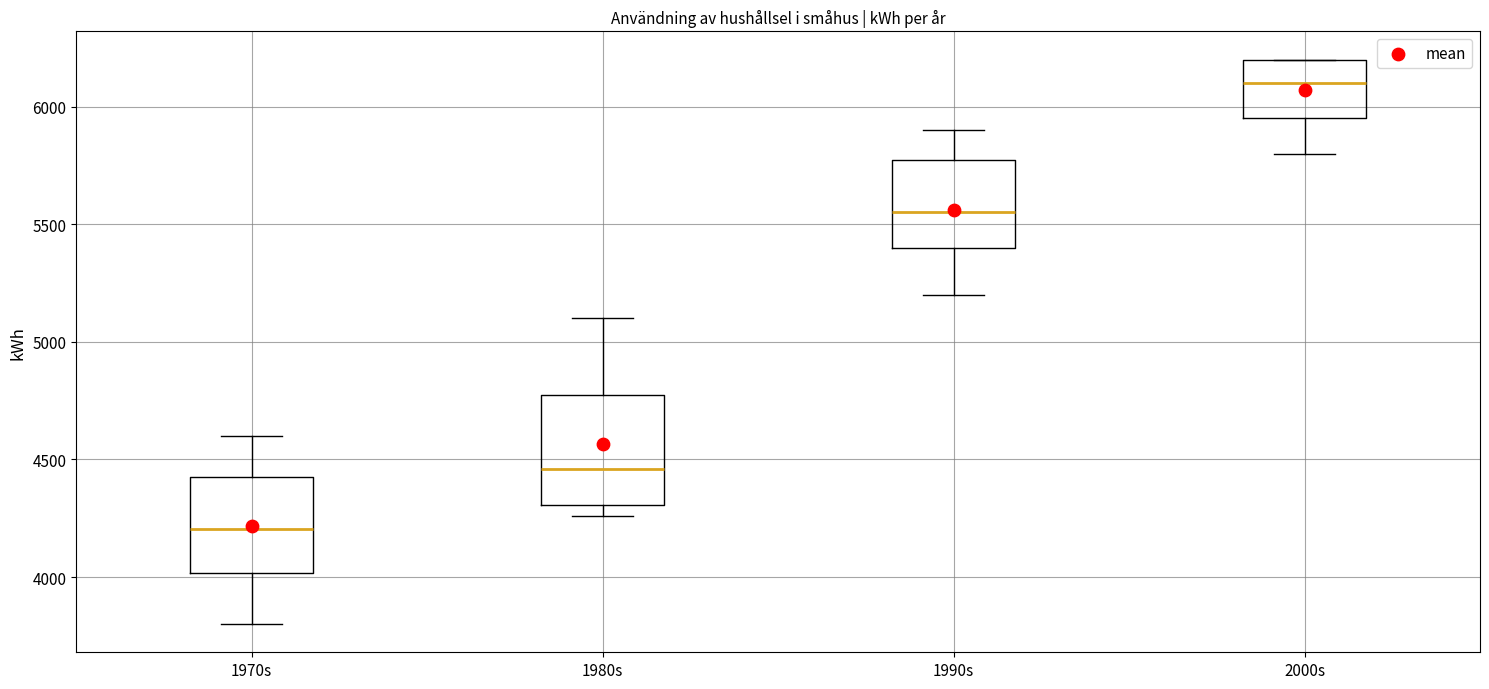

Where does the lower whisker of the box for 1970s end on the y-axis? The values are not printed on the chart, so give them approximately, as read against the axis.

3800